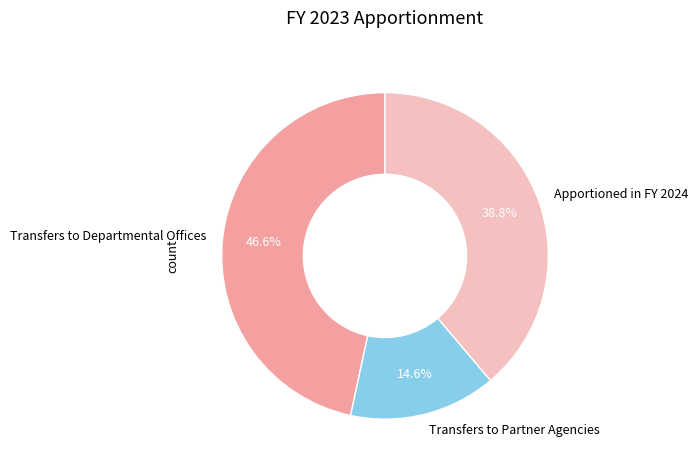

Approximately how many times larger is the value at Apportioned in FY 2024 compared to Transfers to Departmental Offices?

0.8